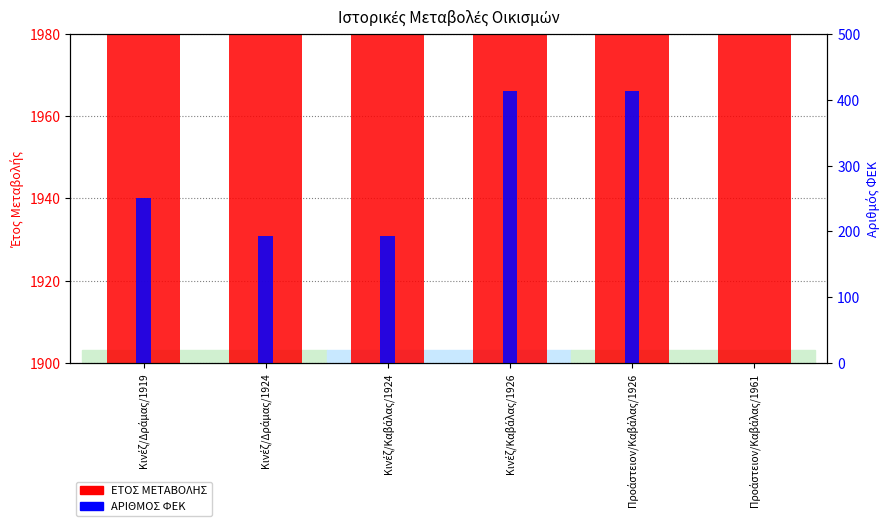

Which series has the largest total across all categories?

ΕΤΟΣ ΜΕΤΑΒΟΛΗΣ